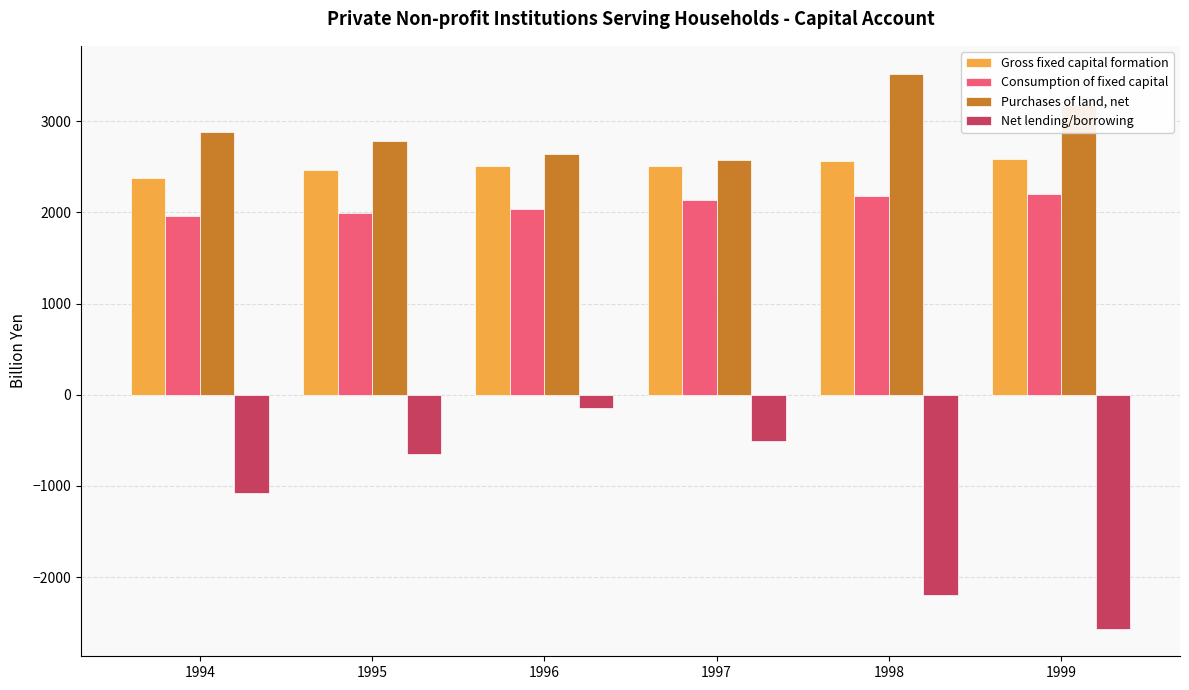

Is the value of Net lending/borrowing at 1996 greater than the value of Consumption of fixed capital at 1996?

No